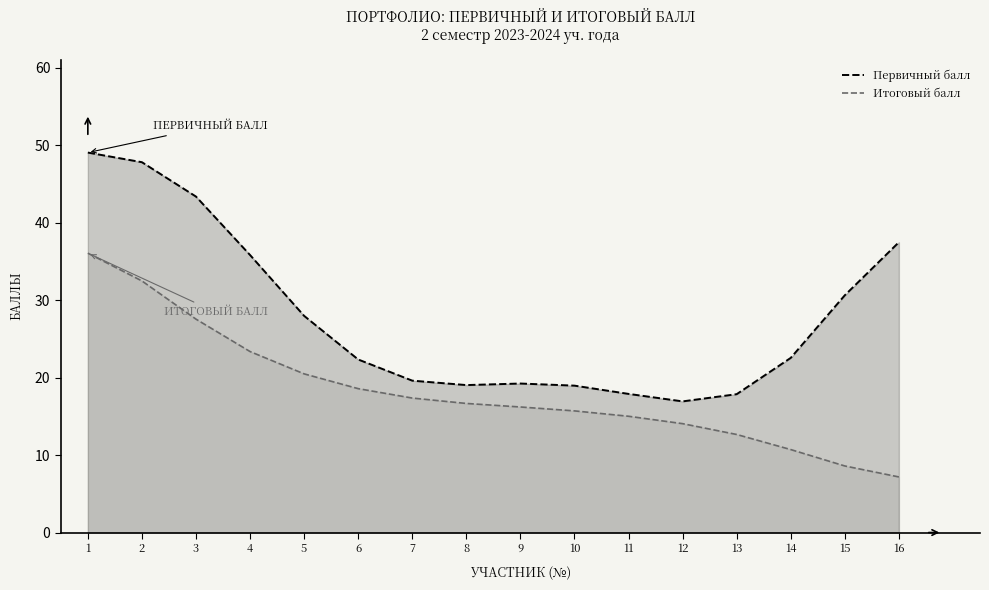

Where does the Первичный балл series first go above 22?

1